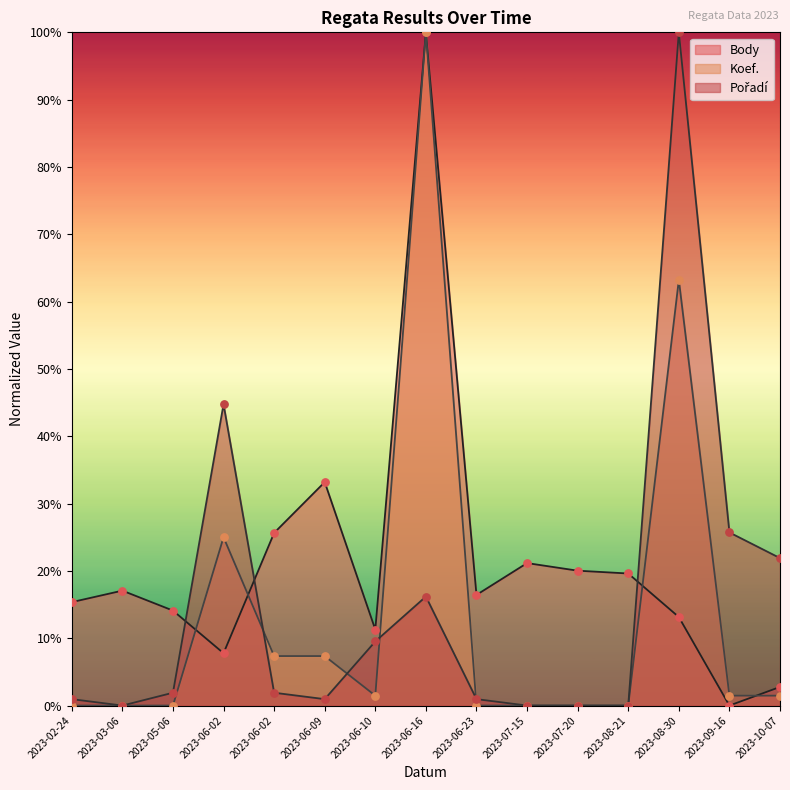

Is the value of Koef. at 2023-08-30 greater than the value of Body at 2023-08-30?

Yes